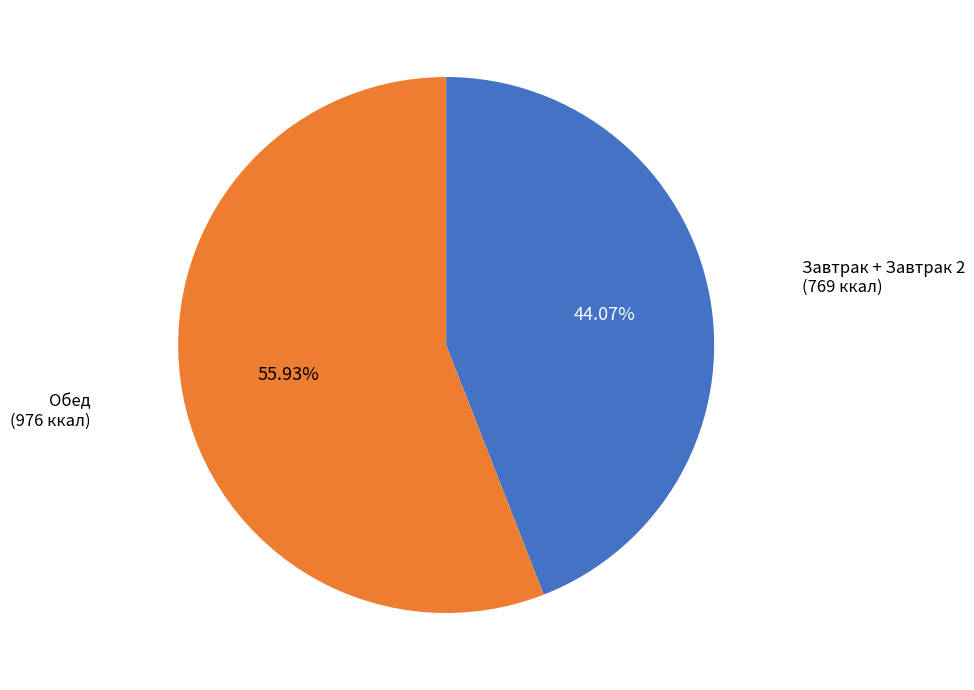

Does any single category account for the majority?

Yes